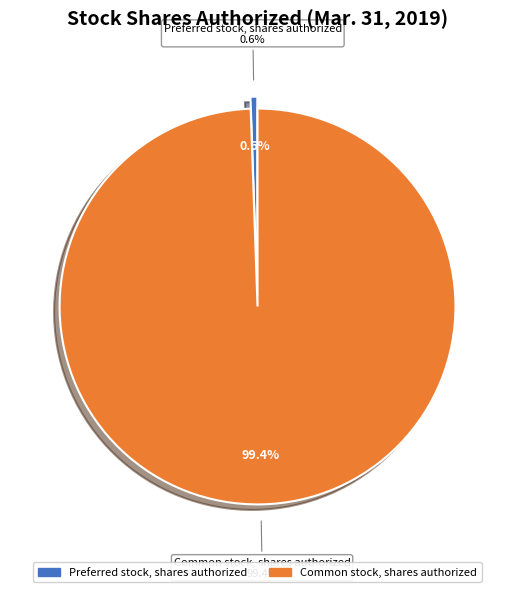

Rank the categories by value from lowest to highest.

Preferred stock, shares authorized, Common stock, shares authorized